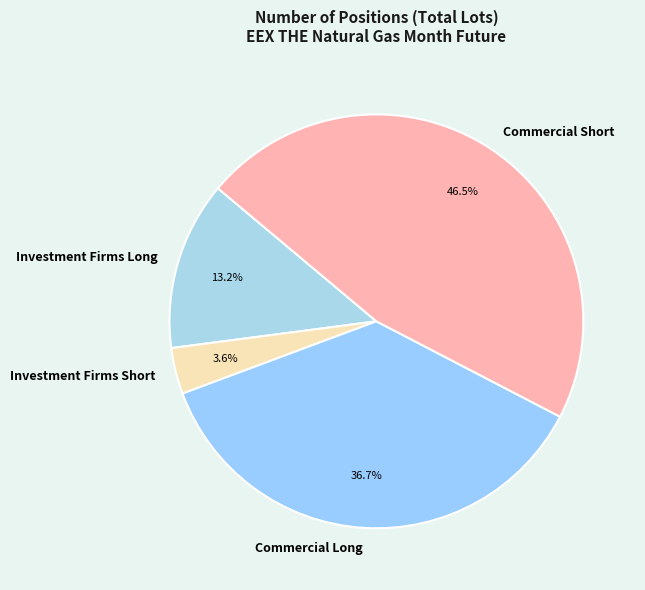

Does any single category account for the majority?

No